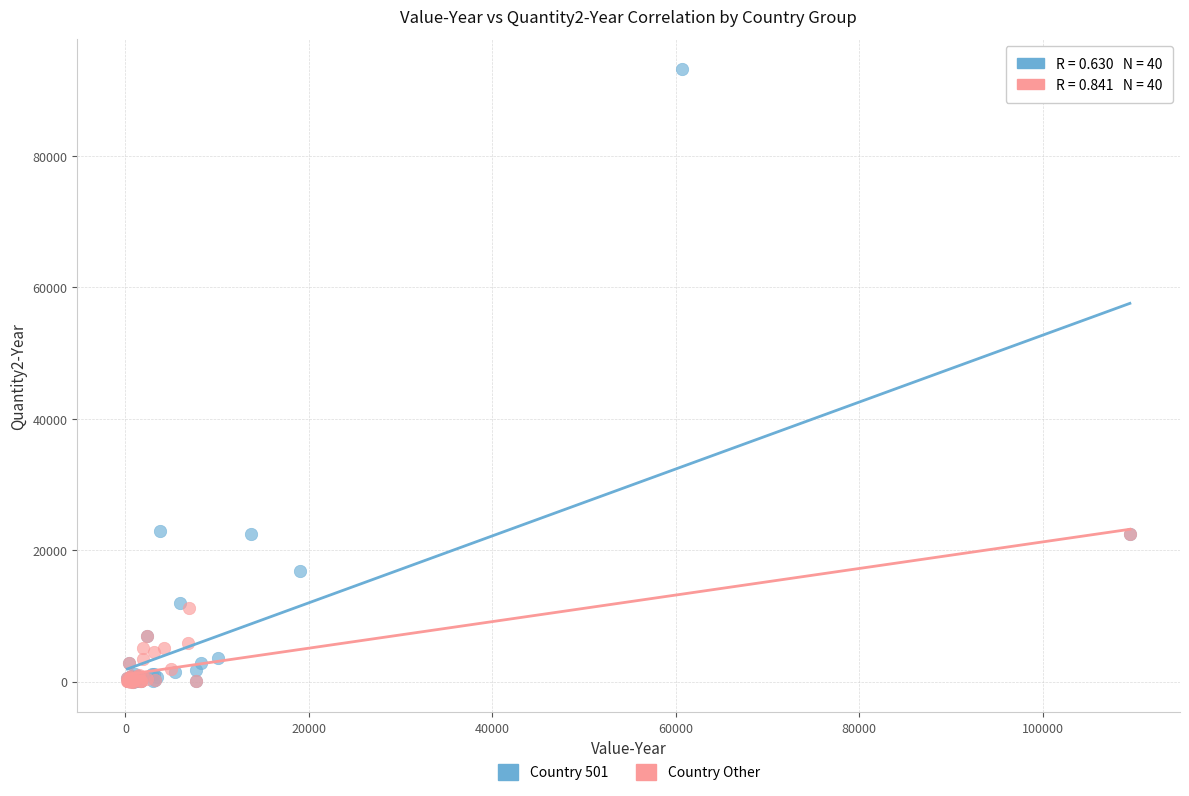

Which series contains the highest Y value?

Country 501